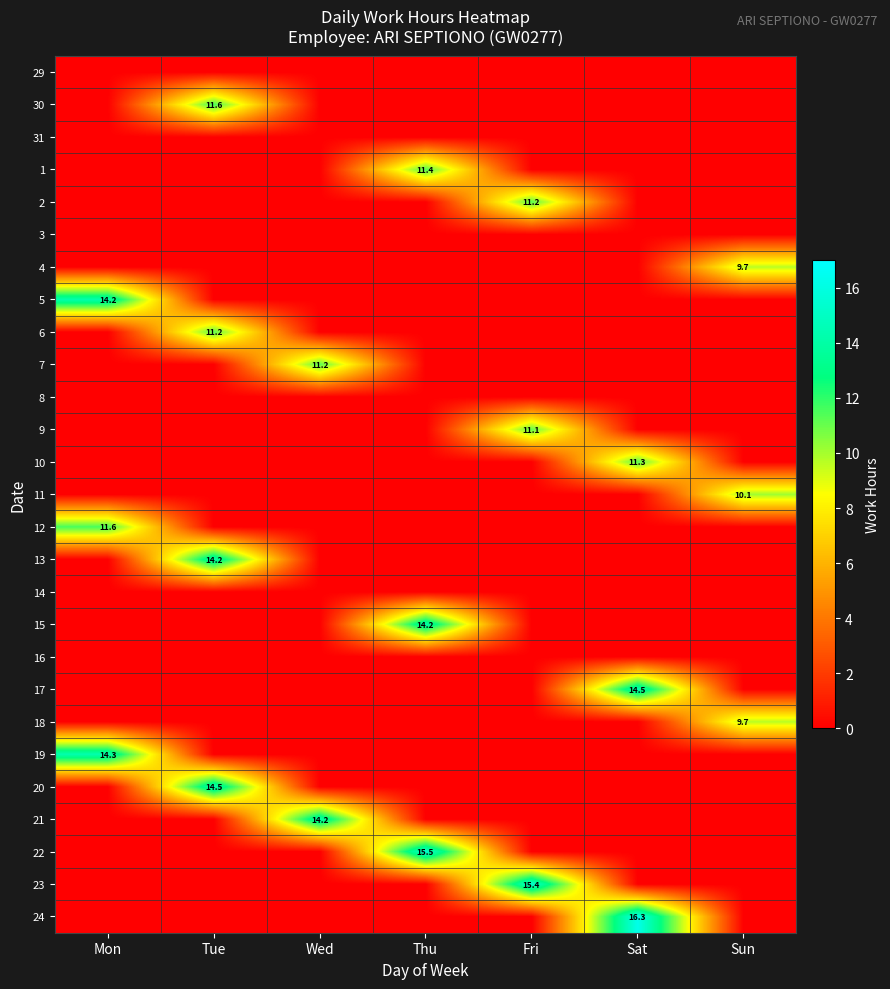

Is it true that 15 equals 14.2 at Thu?

True